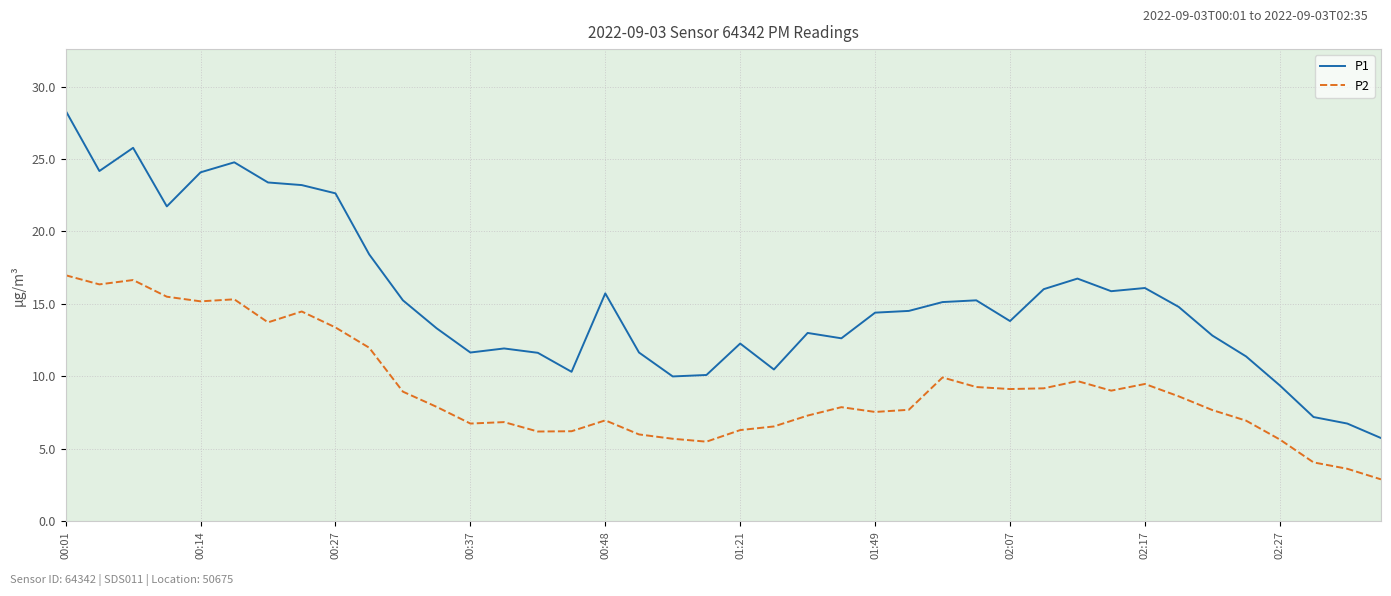

List the series in order of their peak value, lowest first.

P2, P1